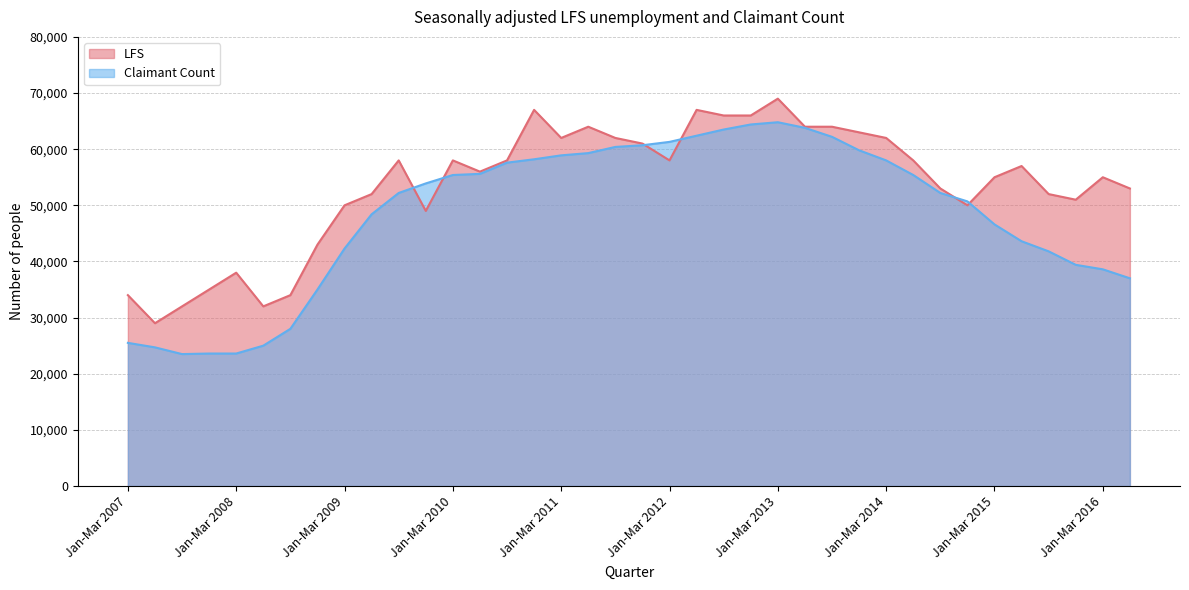

Count the number of categories in the chart.

38